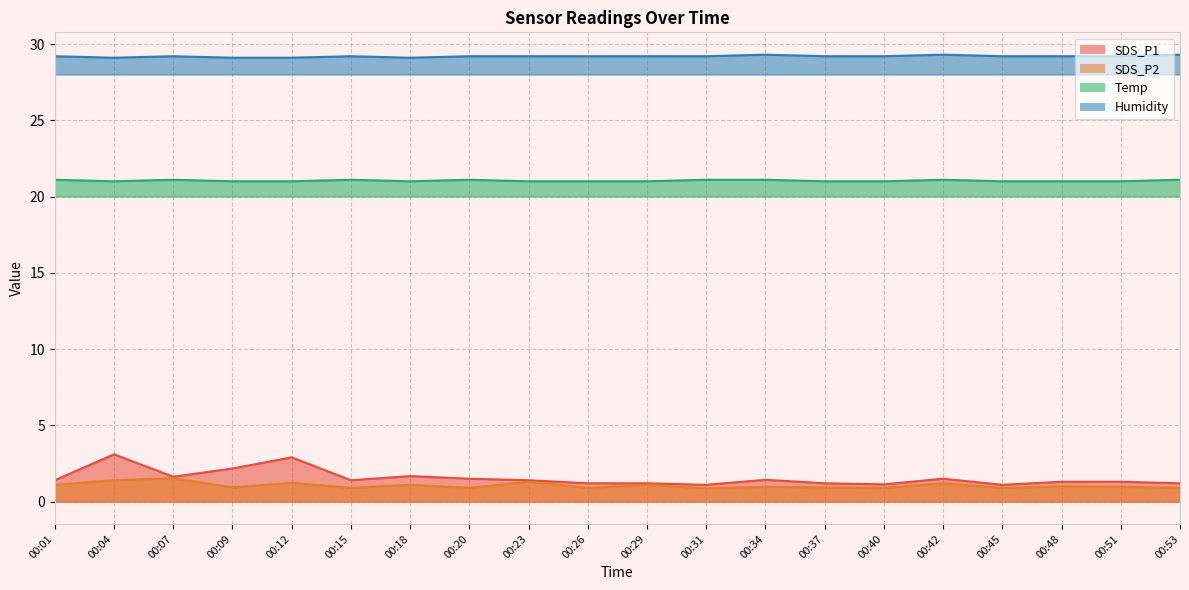

The value of Humidity at 00:29 is 29.2. True or false?

True